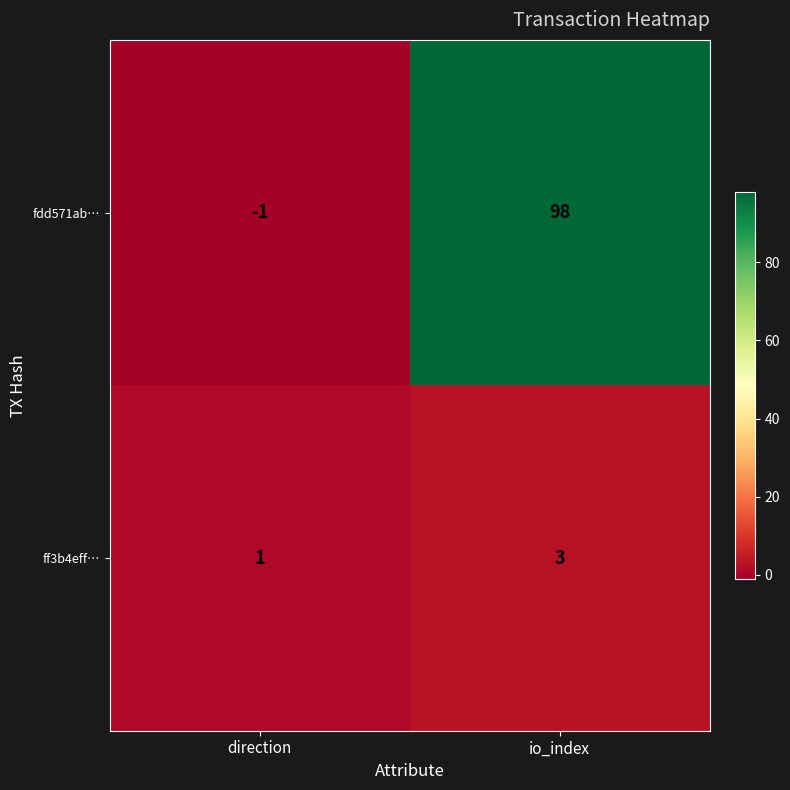

What is the total value across all series at io_index?

101